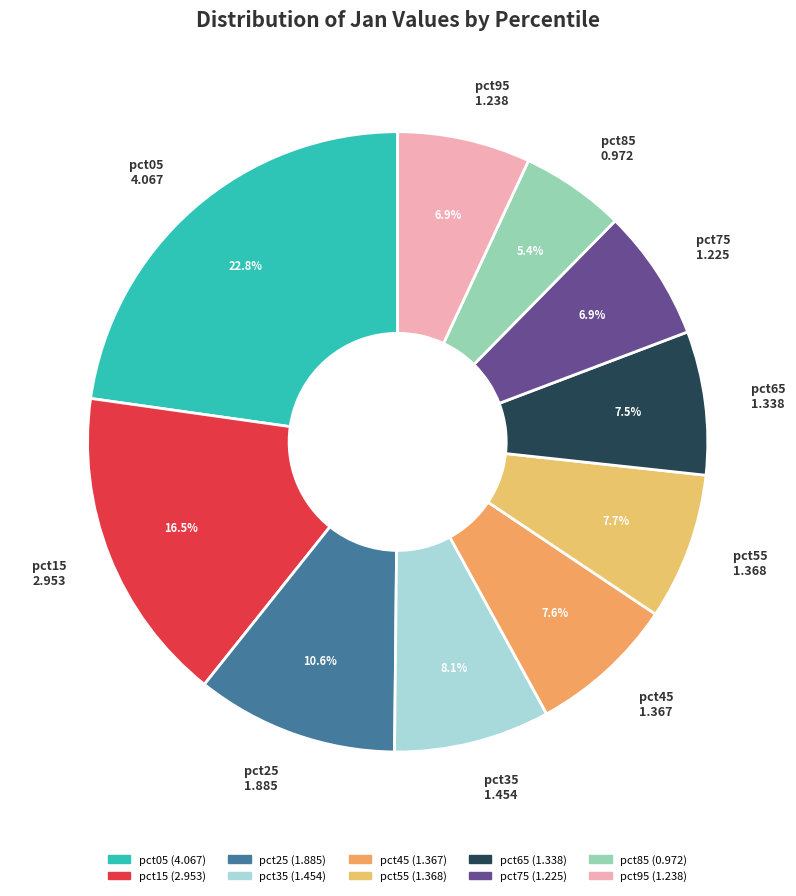

Count the number of slices in the pie.

10